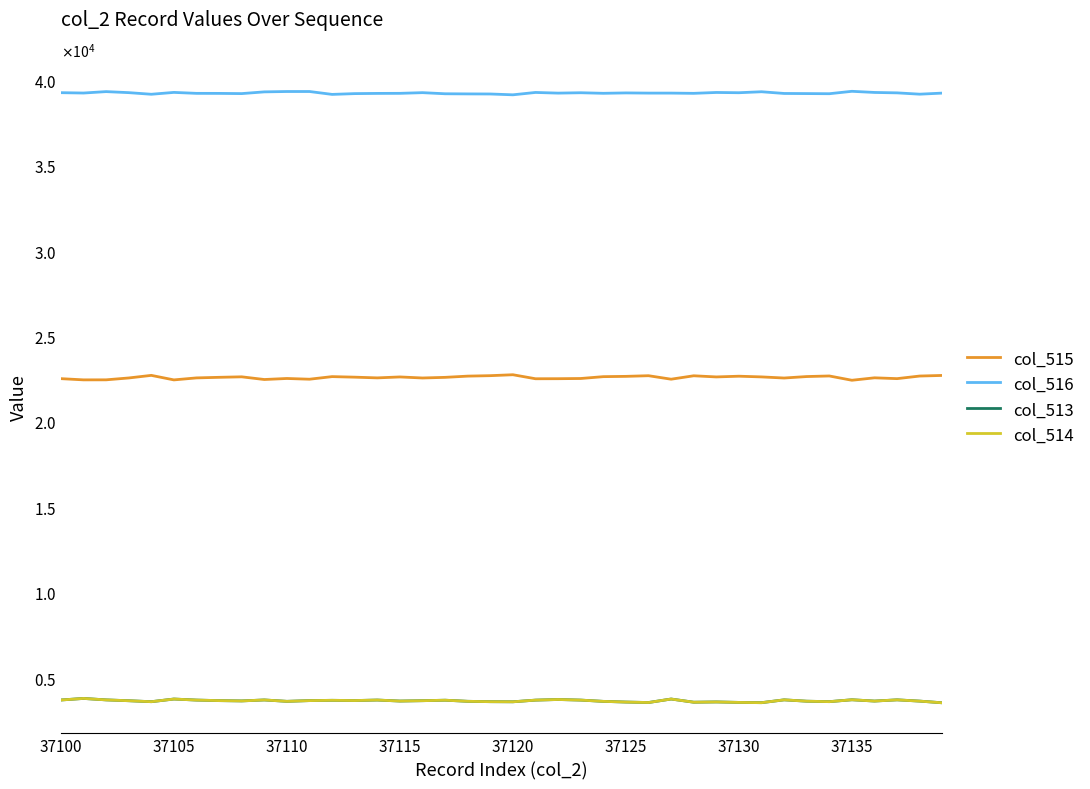

At which category is the sum across all series the highest?

37105